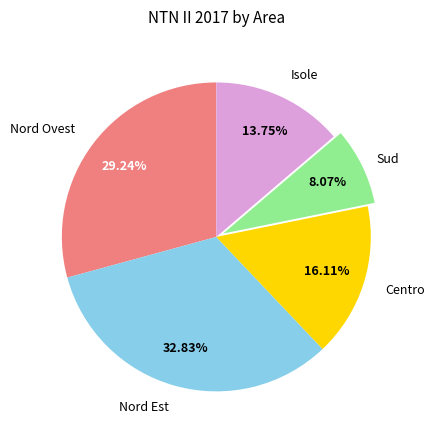

Is there a majority slice in this chart?

No